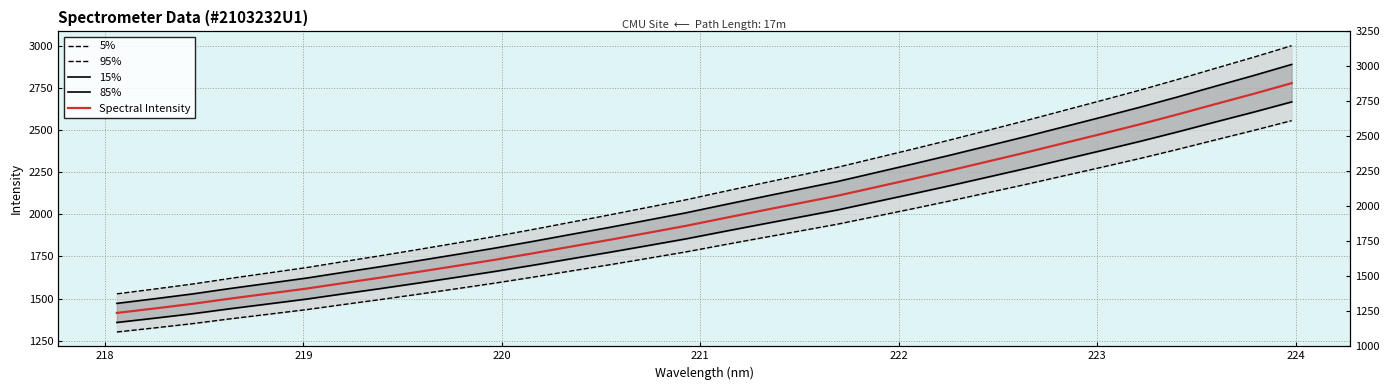

Does the chart display data point markers on the line(s)?

No